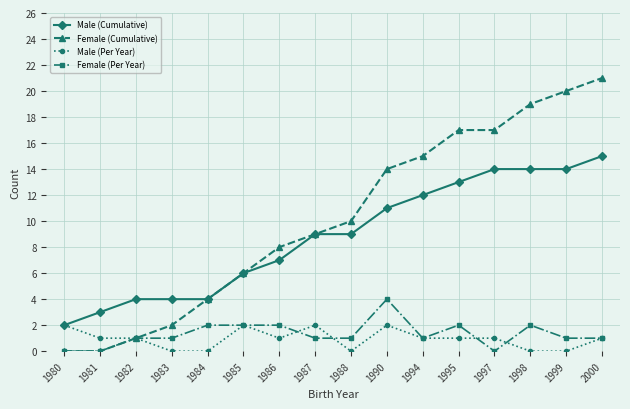

Is the value of Male (Per Year) at 1990 greater than the value of Male (Cumulative) at 1990?

No